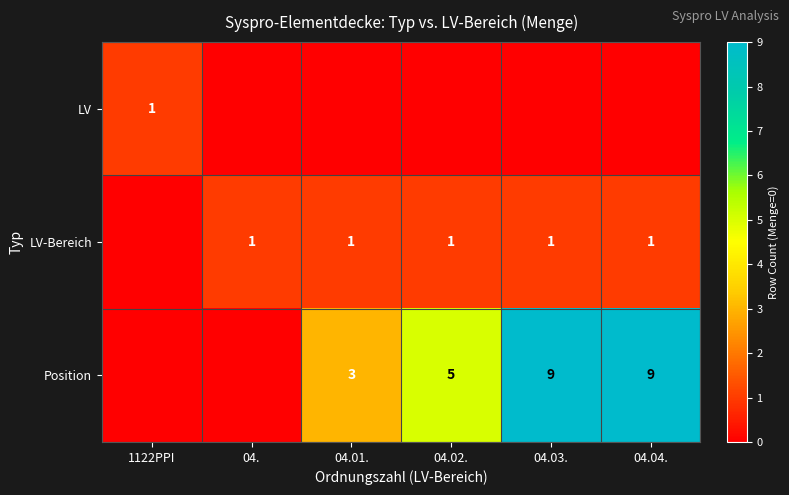

Is it true that Position equals 5 at 04.02.?

True